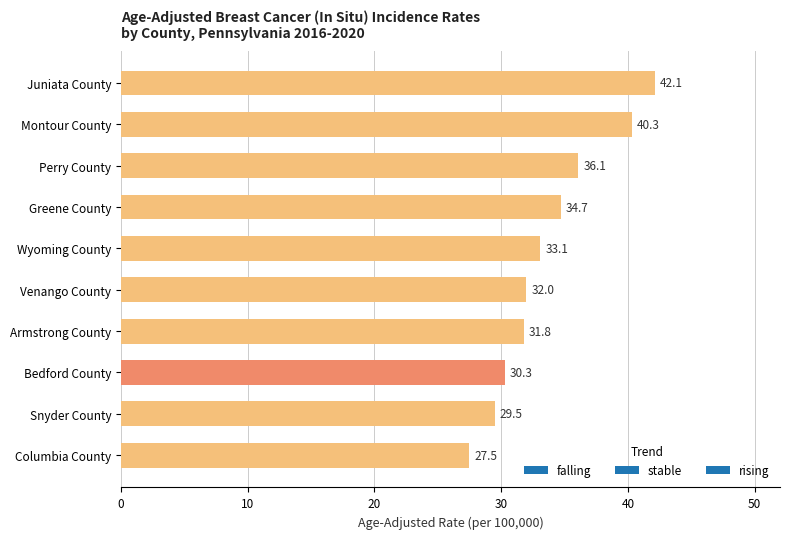

Rank the categories by value from highest to lowest.

Juniata County, Montour County, Perry County, Greene County, Wyoming County, Venango County, Armstrong County, Bedford County, Snyder County, Columbia County